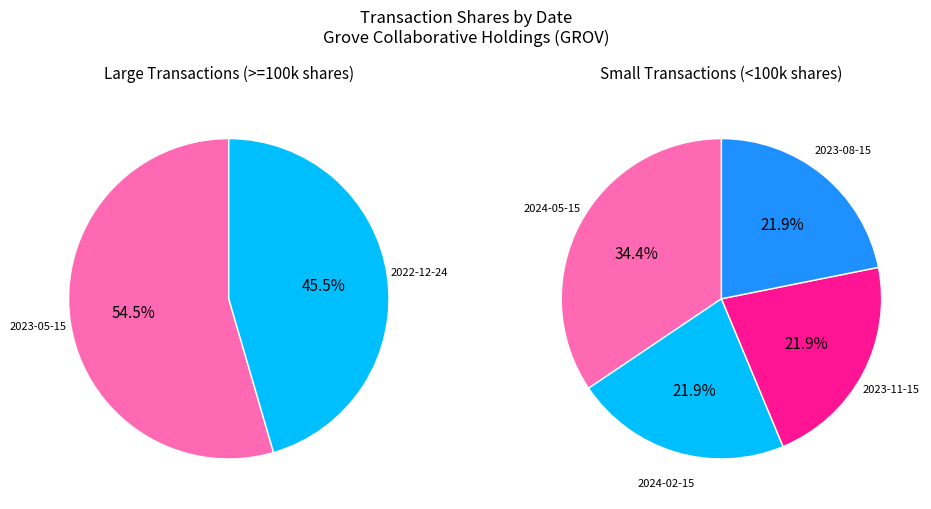

Which category has the biggest portion of the pie?

2023-05-15